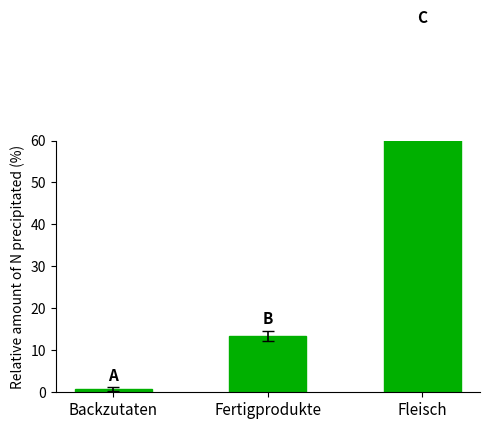

Rank the categories by value from lowest to highest.

Backzutaten, Fertigprodukte, Fleisch